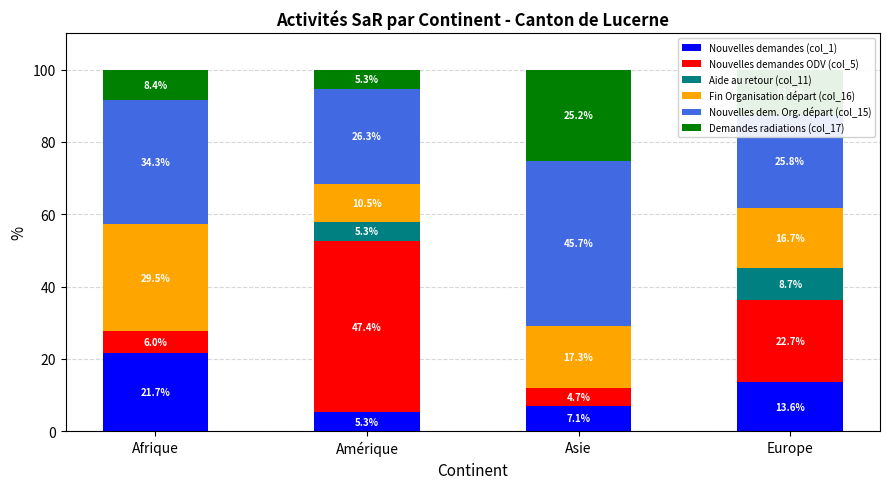

Between Asie and Amérique, which is larger?

Asie